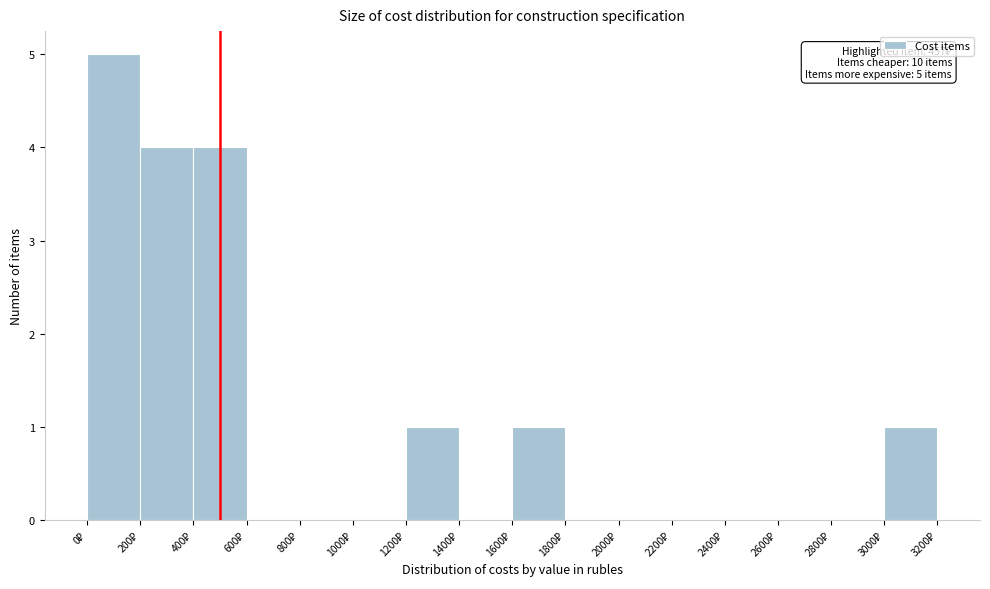

Over which range of the x-axis is the bar tallest?

0 to 200